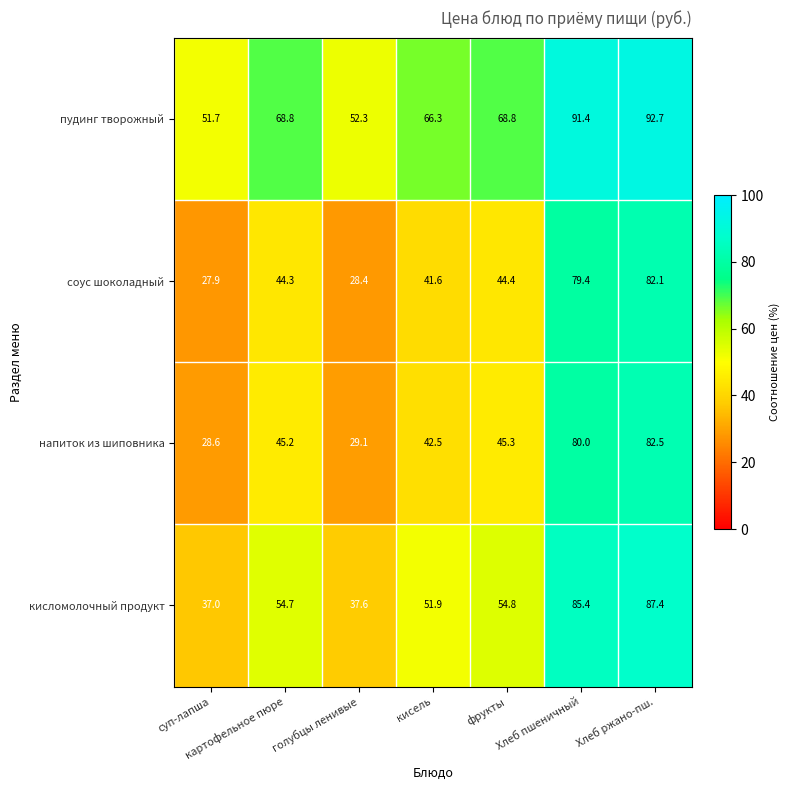

Is the value of пудинг творожный at кисель greater than the value of соус шоколадный at Хлеб ржано-пш.?

No